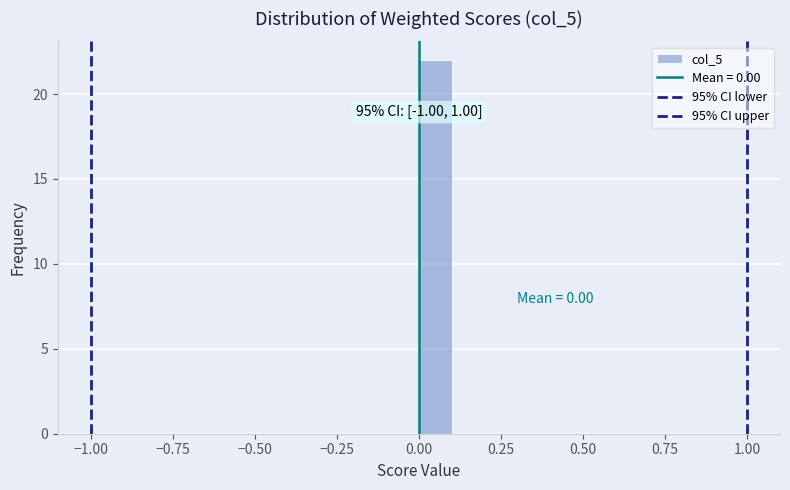

Read against the x-axis, roughly where is the centre of the tallest bar?

0.05